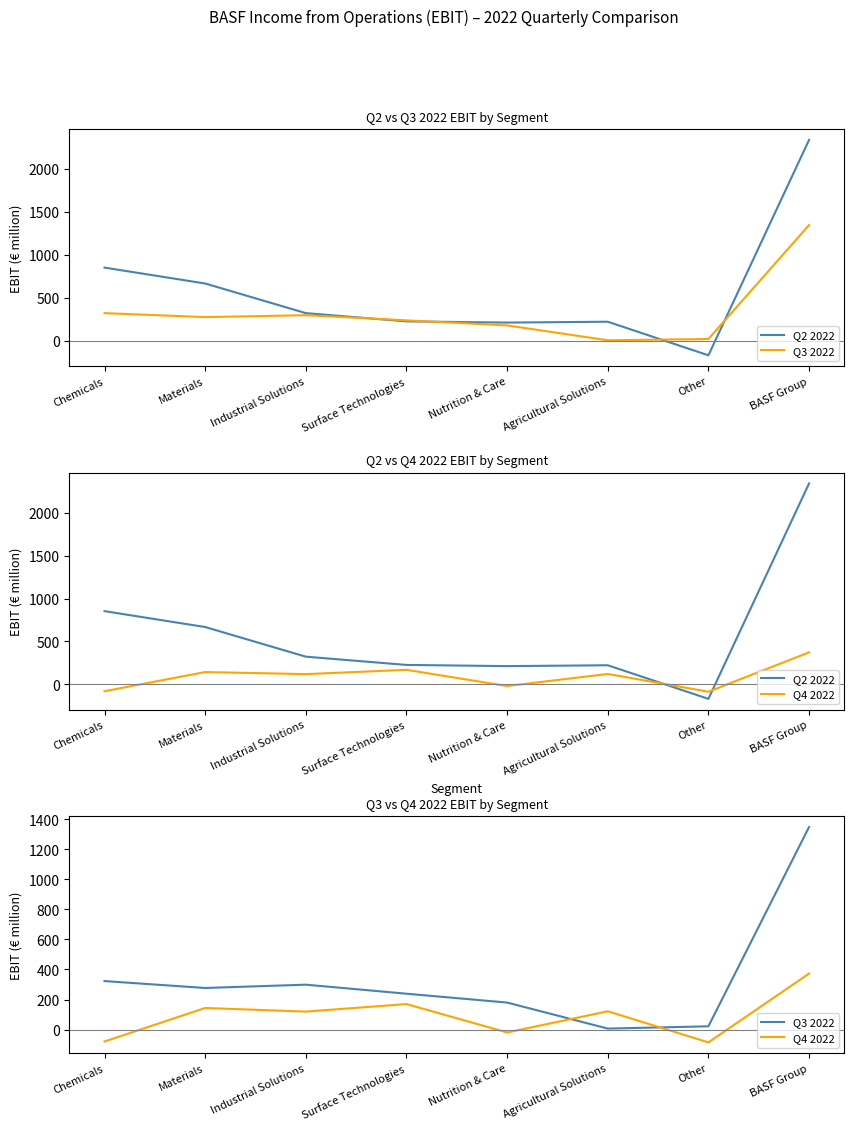

What is the value of the Q3 2022 point at the 7th from the left?

22